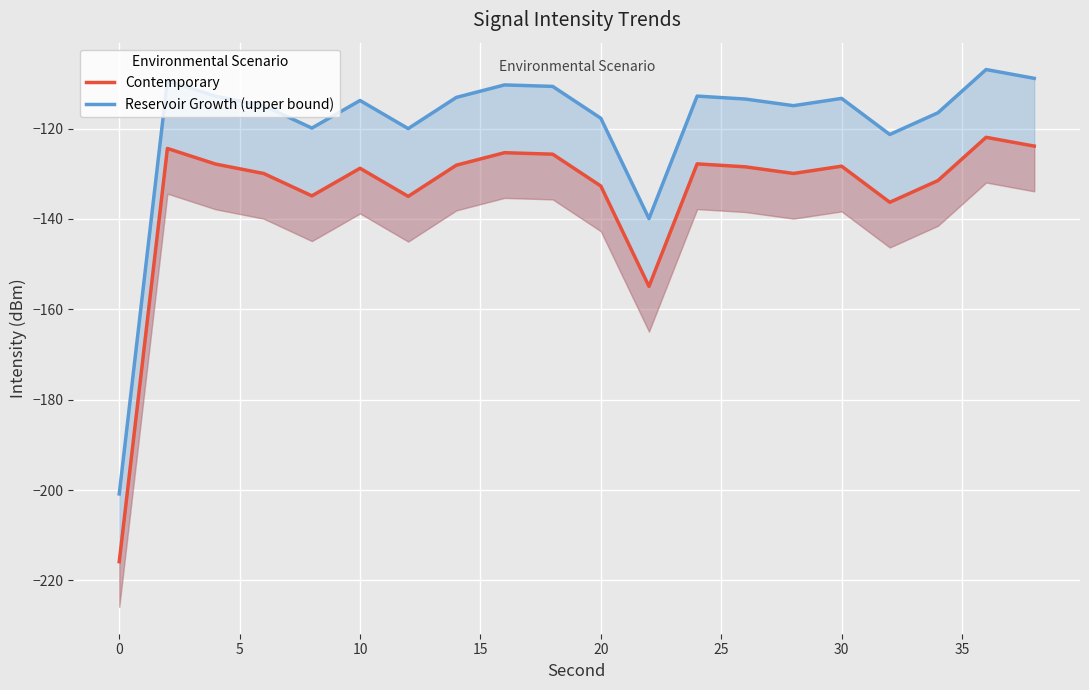

Count the number of categories in the chart.

20